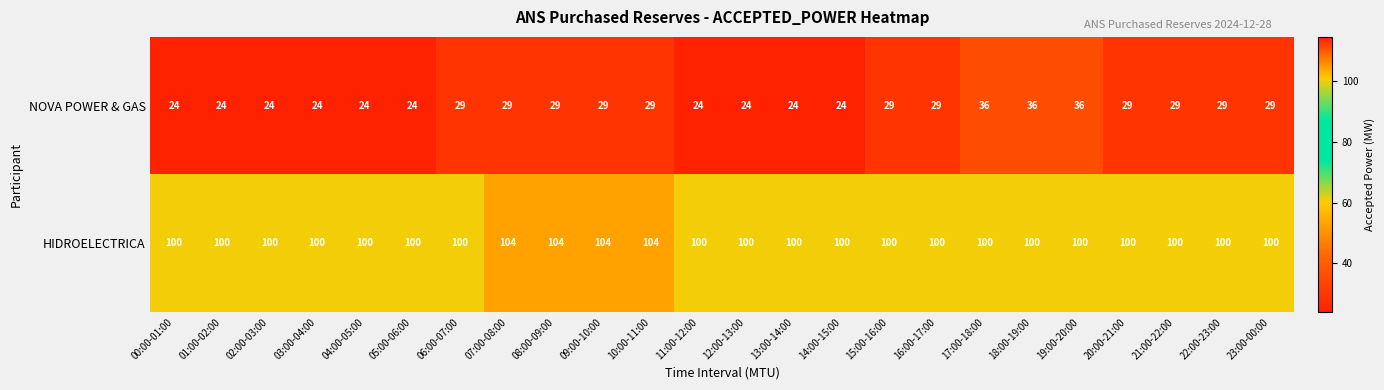

At 07:00-08:00, list the series in order from smallest to largest.

NOVA POWER & GAS, HIDROELECTRICA